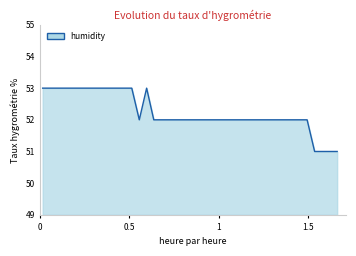

What is the smallest value displayed?

51